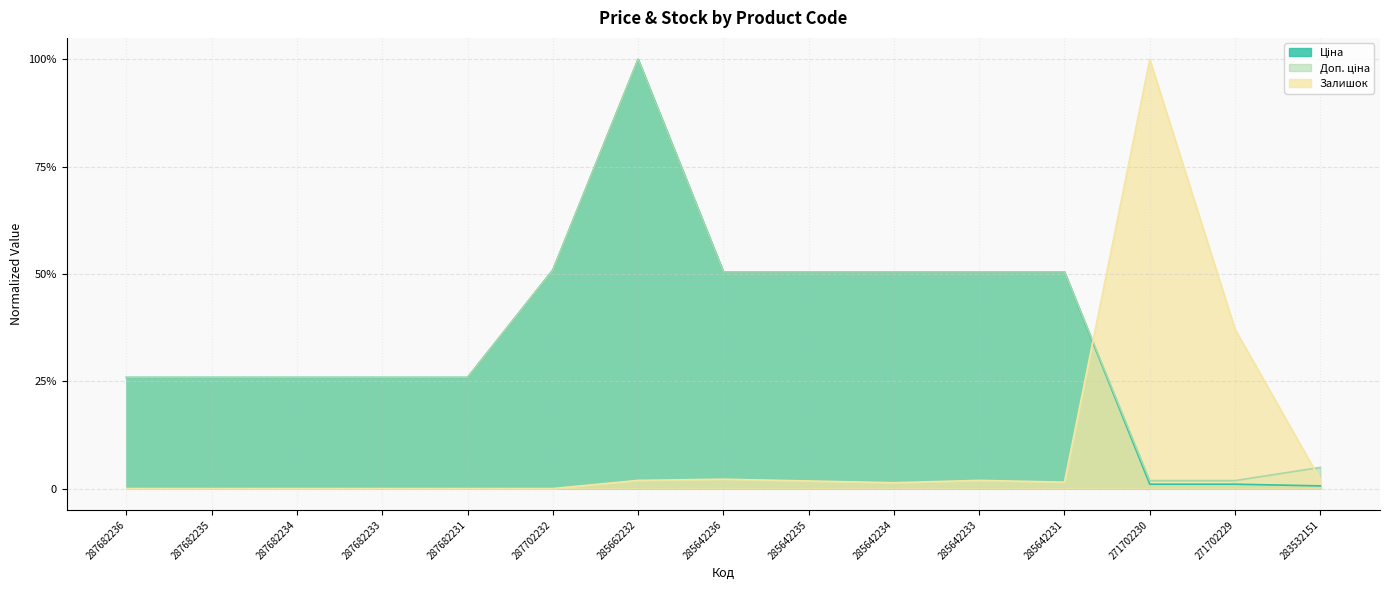

After their last crossing, which series has the higher values: Залишок or Ціна?

Залишок